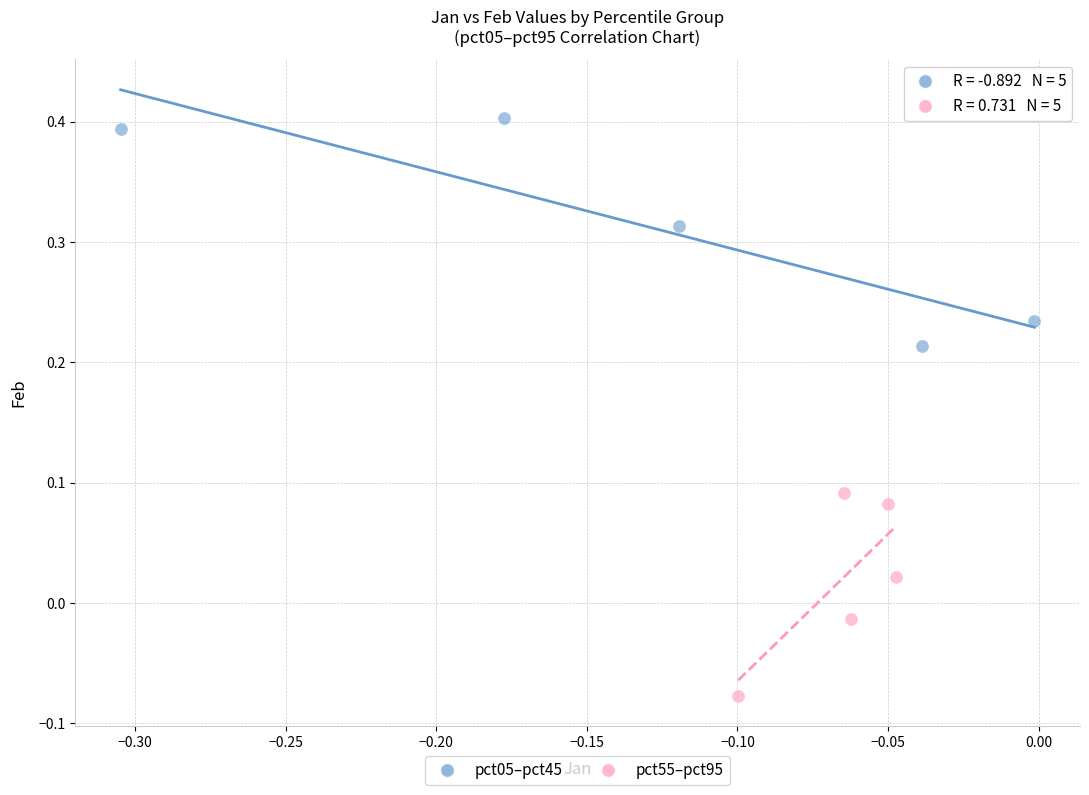

Which series reaches the maximum Y coordinate?

pct05–pct45